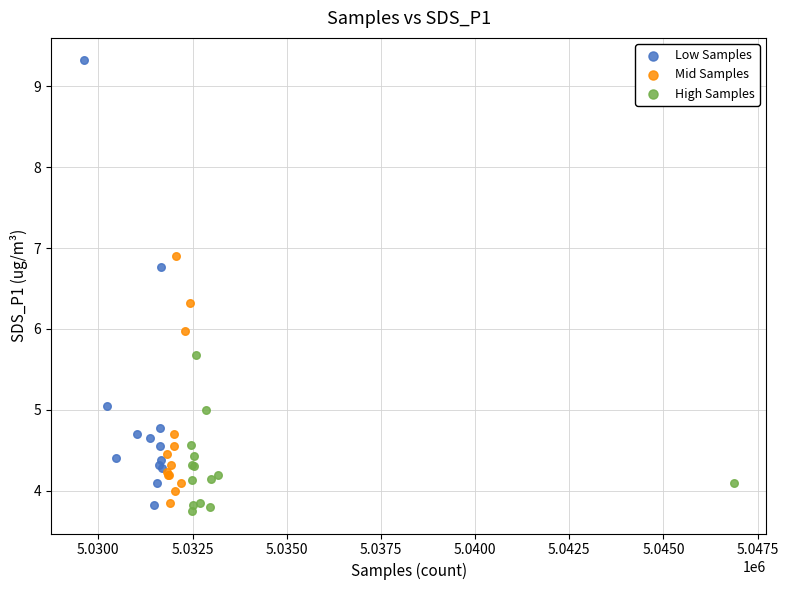

Which series reaches the maximum Y coordinate?

Low Samples